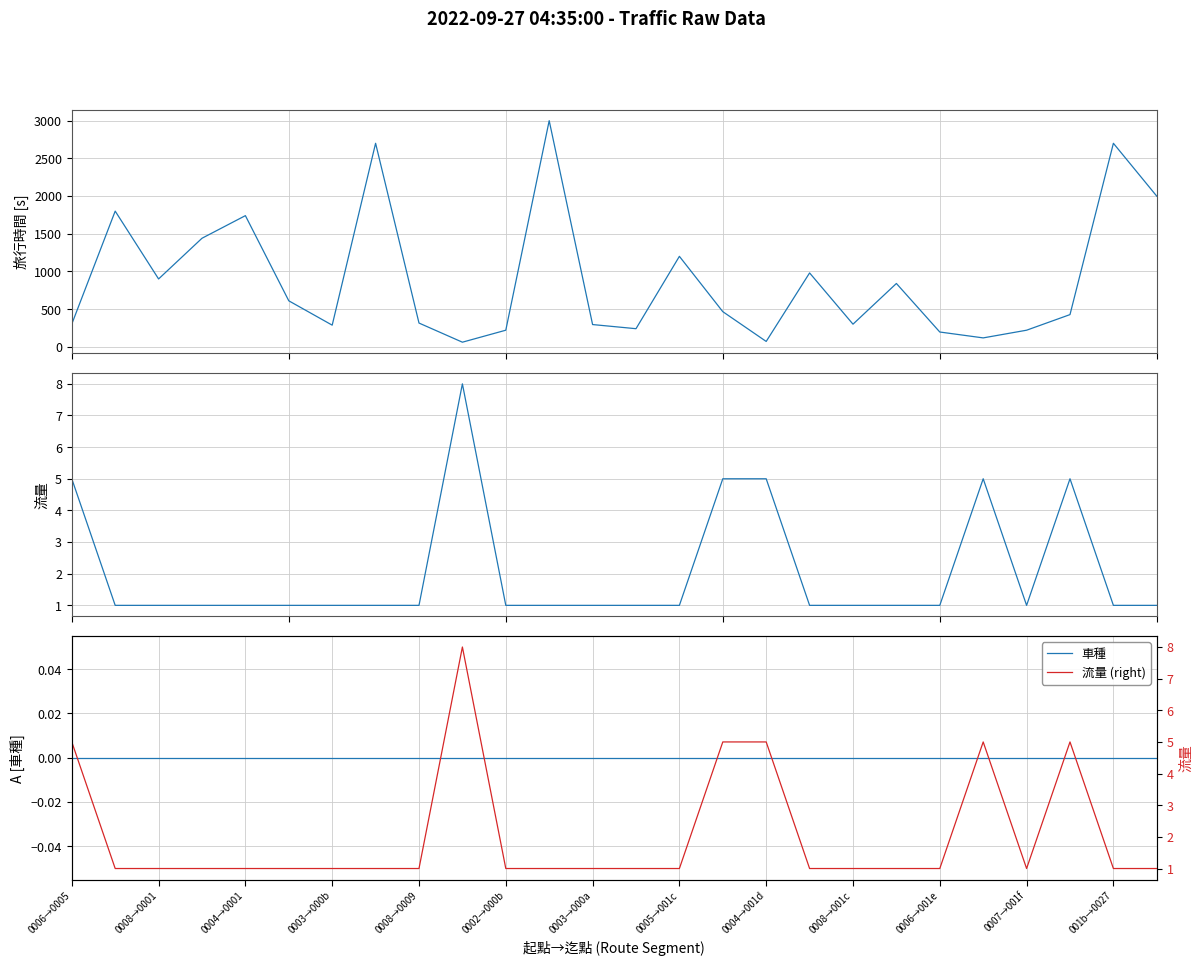

Is this an area chart (filled region under the line)?

No